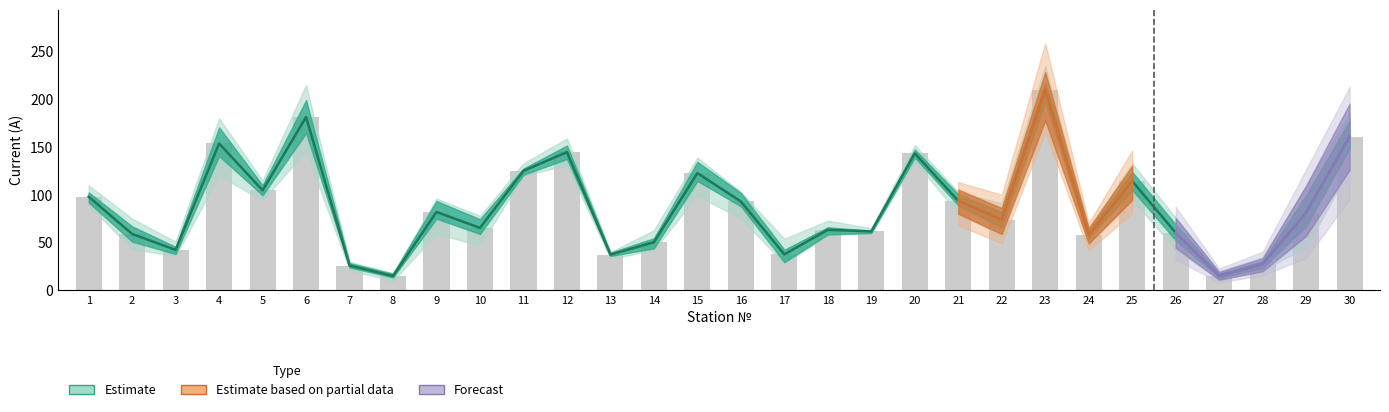

At which category does the chart reach its minimum across all series?

8